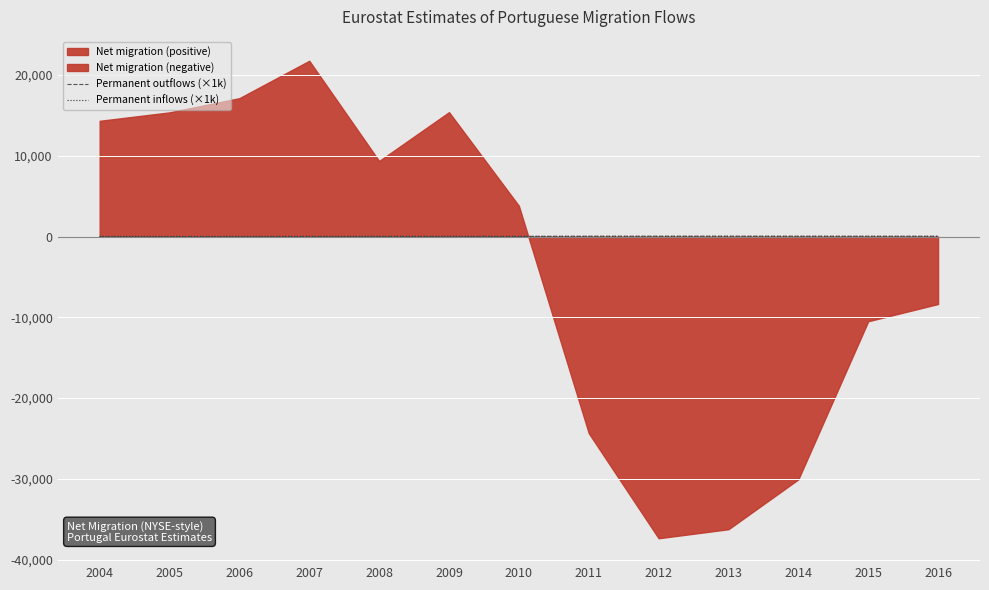

The Permanent outflows (×1k) series shows 38.3 at 2016. True or false?

True